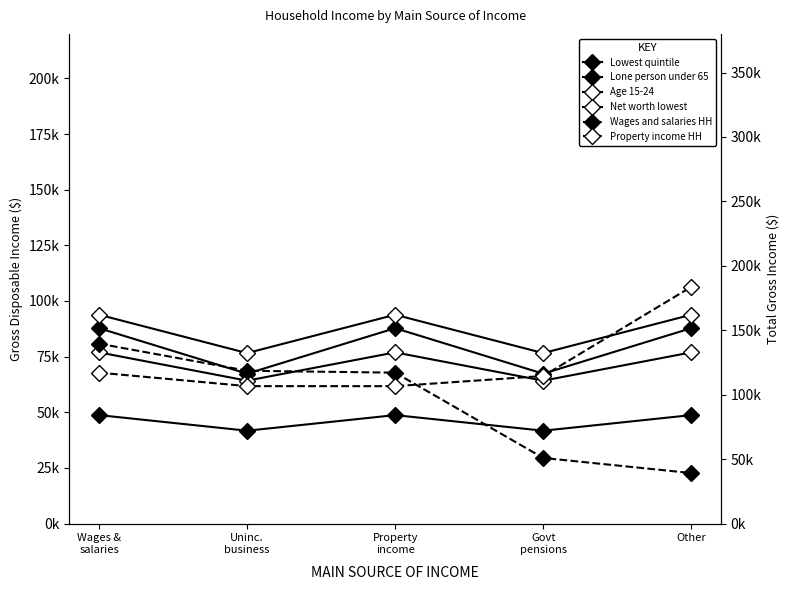

How many values in the Lowest quintile series are below 48729?

2